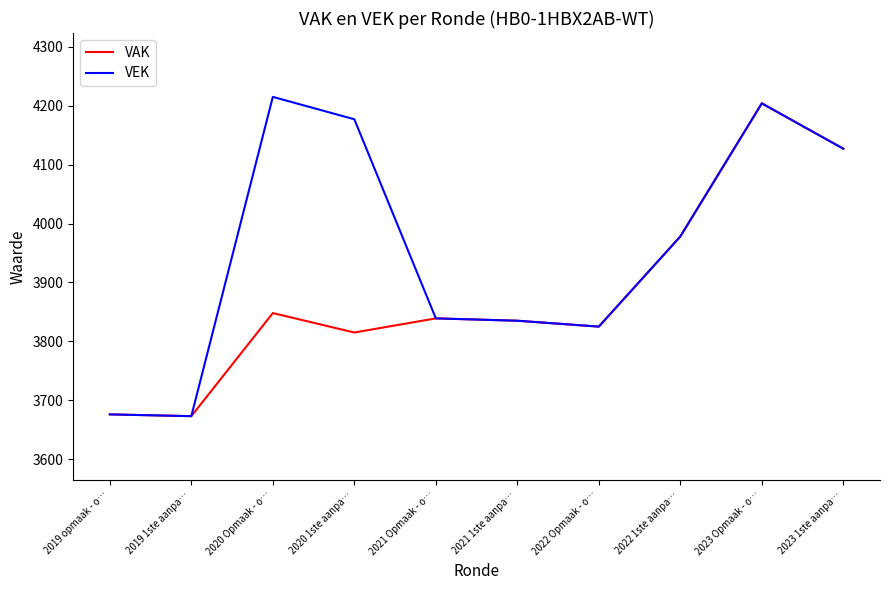

Is it true that VEK equals 3825 at 2022 Opmaak - o…?

True